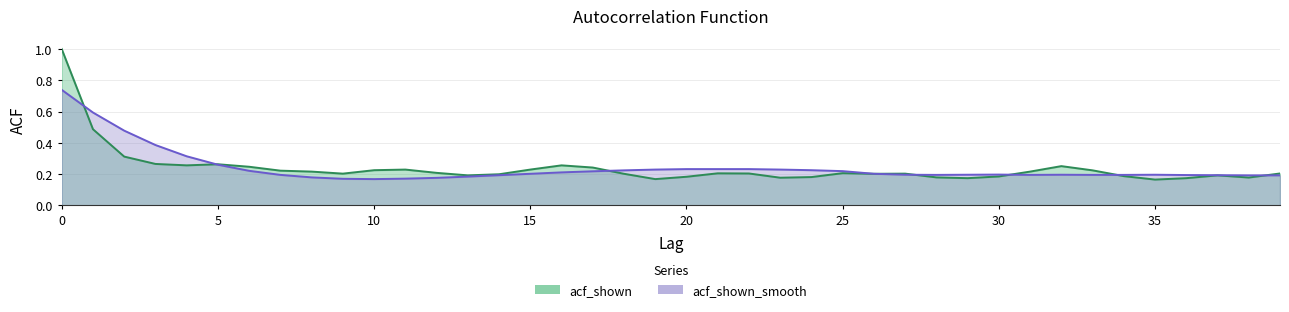

What is the highest value of the acf_shown_smooth series?

0.7